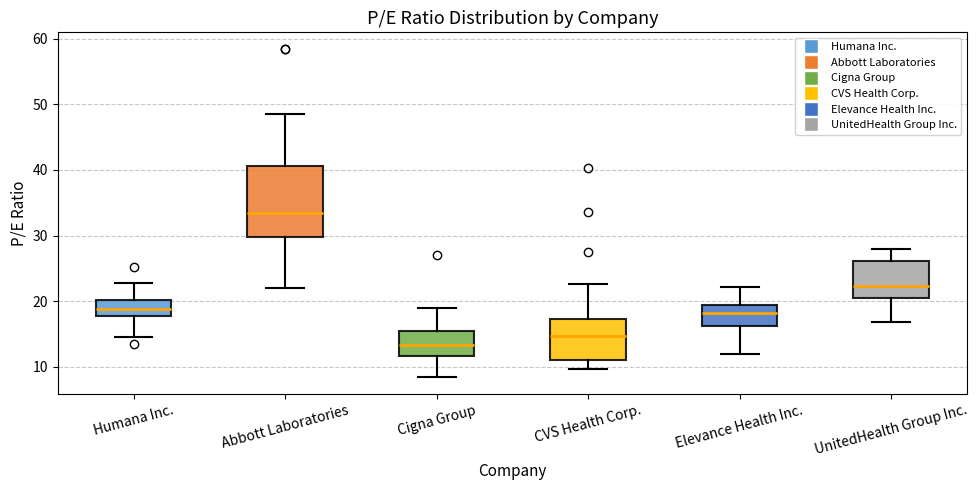

Which box's median line is the lowest?

Cigna Group